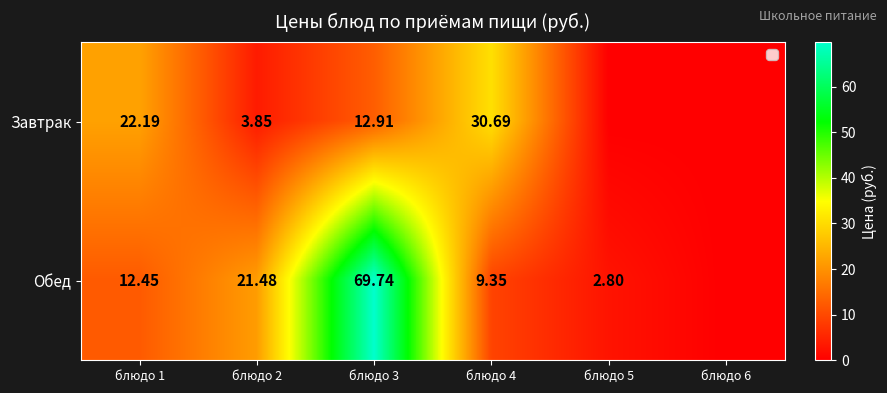

Rank the series at блюдо 1 from lowest to highest value.

Обед, Завтрак